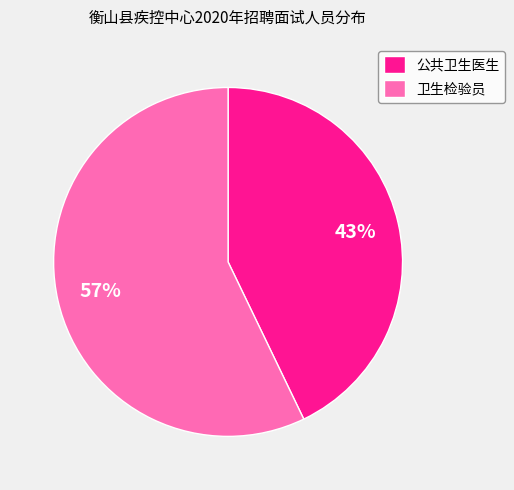

Combined, do 卫生检验员 and 公共卫生医生 account for over 50%?

Yes